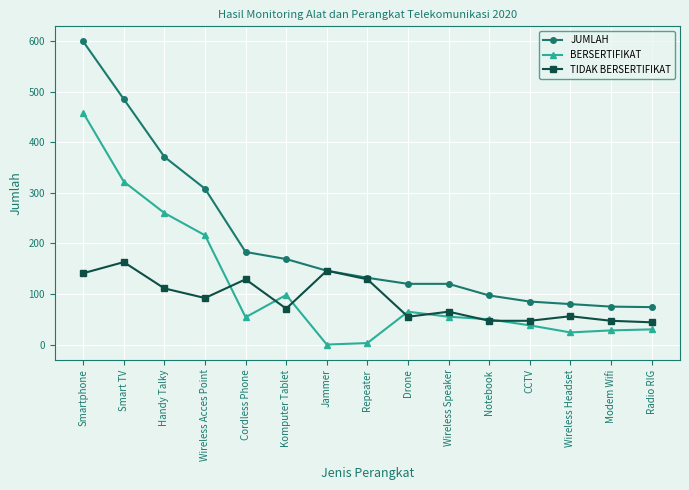

At which category does the chart reach its peak across all series?

Smartphone